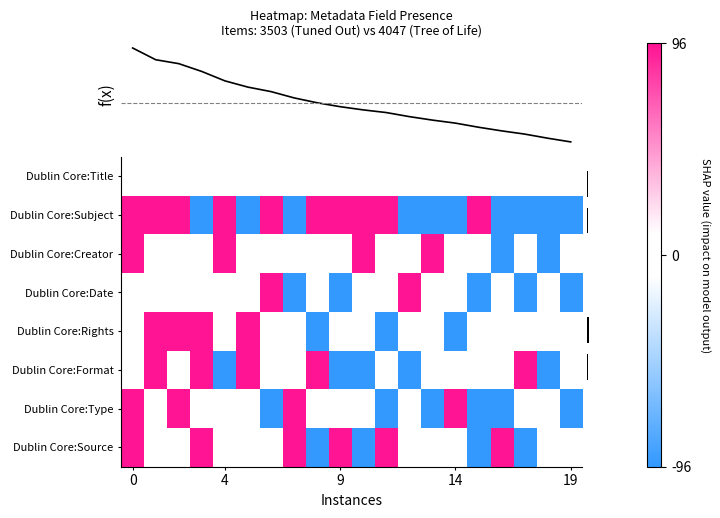

What is the smallest value displayed?

-96.0